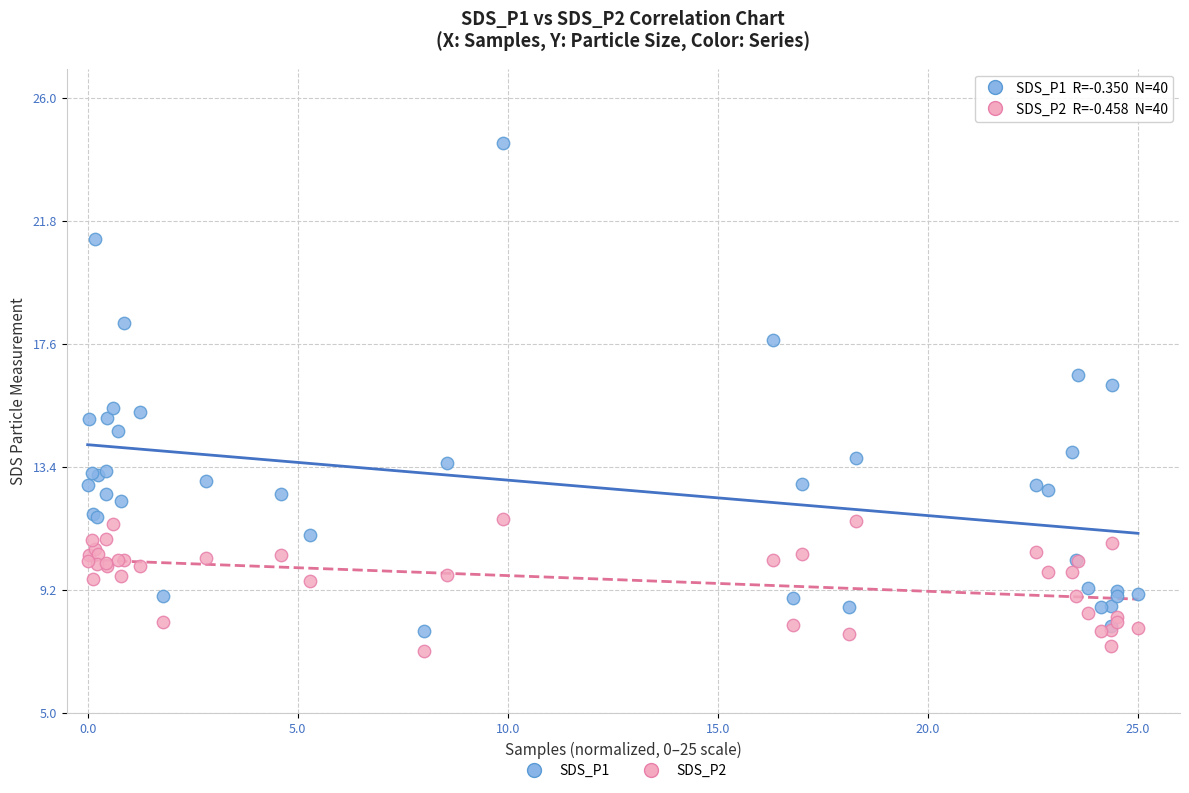

What is the X range (max minus min) for the scatter plot?

25.0